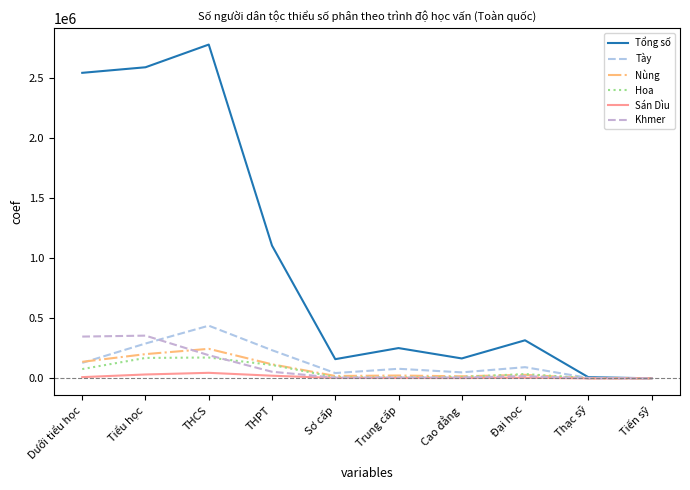

Where is Sán Dìu nearest to the value 23134?

THPT